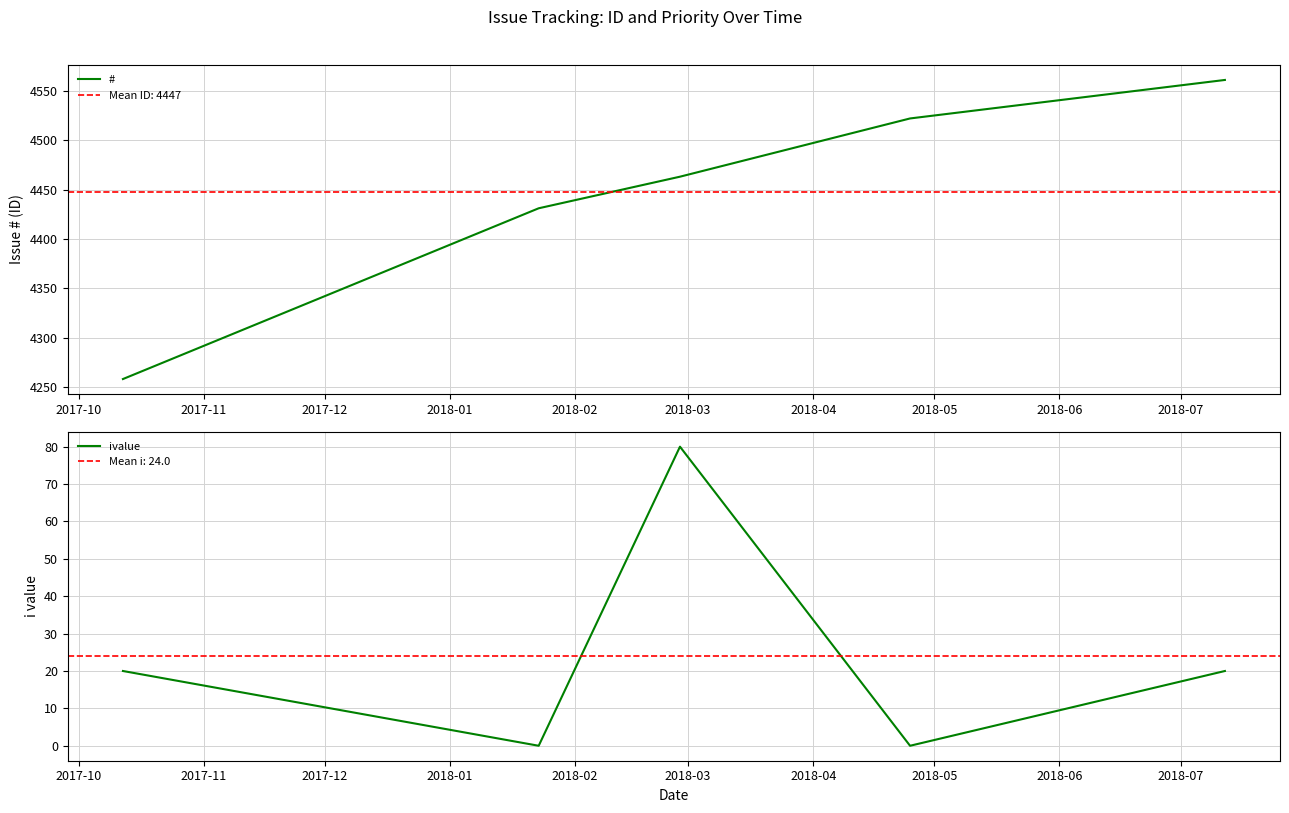

Rank the series at 2017-12 from lowest to highest value.

i​​value, #